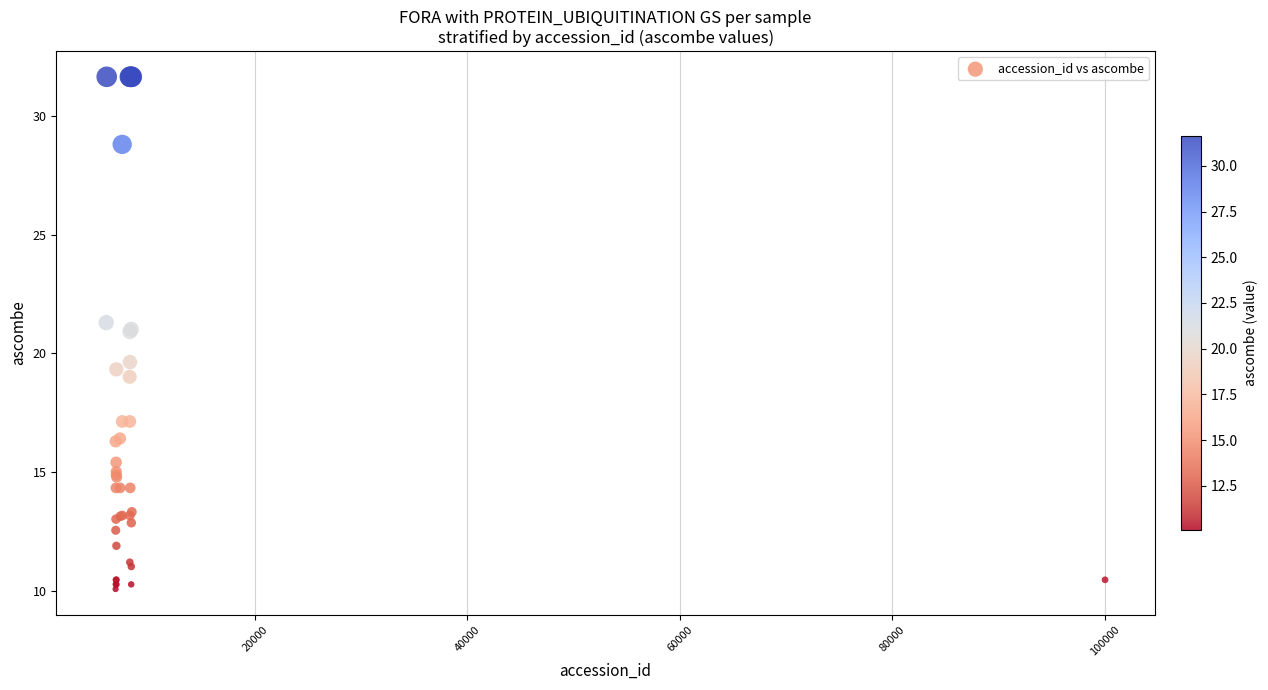

What Y value in the scatter plot is closest to 20?

19.6